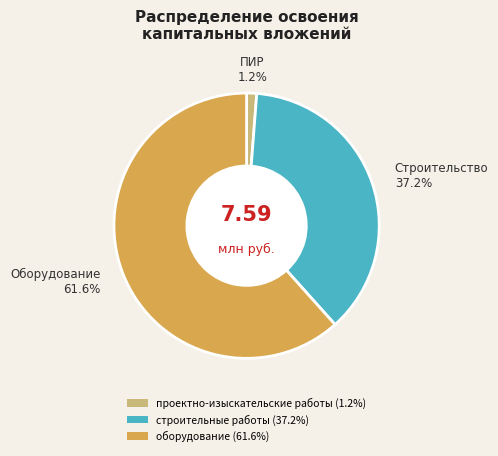

To the nearest percent, what portion does строительные работы represent?

37%